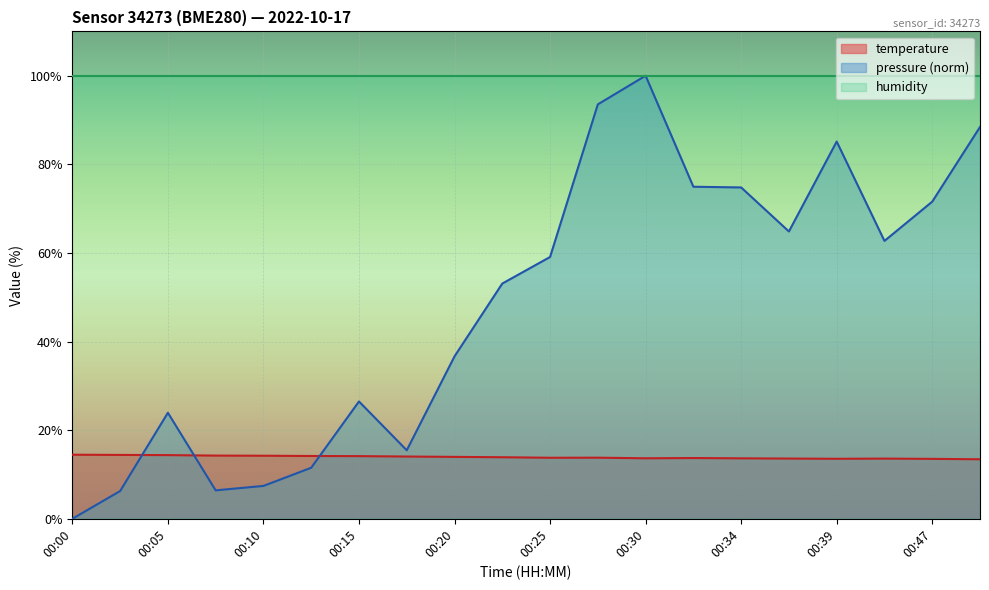

At which category is the sum across all series the highest?

00:30